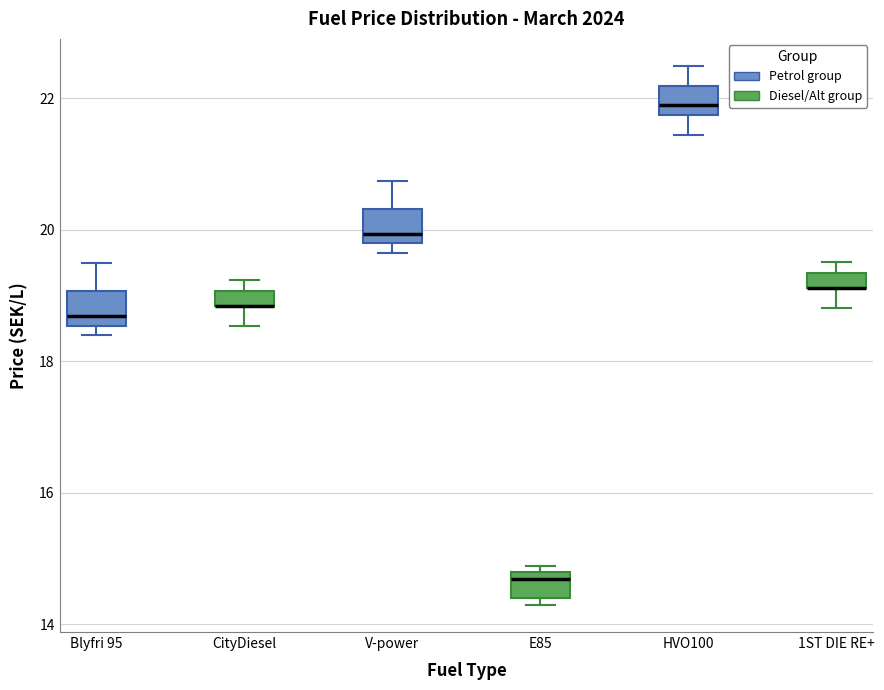

Where does the lower whisker of the box for CityDiesel end on the y-axis? The values are not printed on the chart, so give them approximately, as read against the axis.

18.6